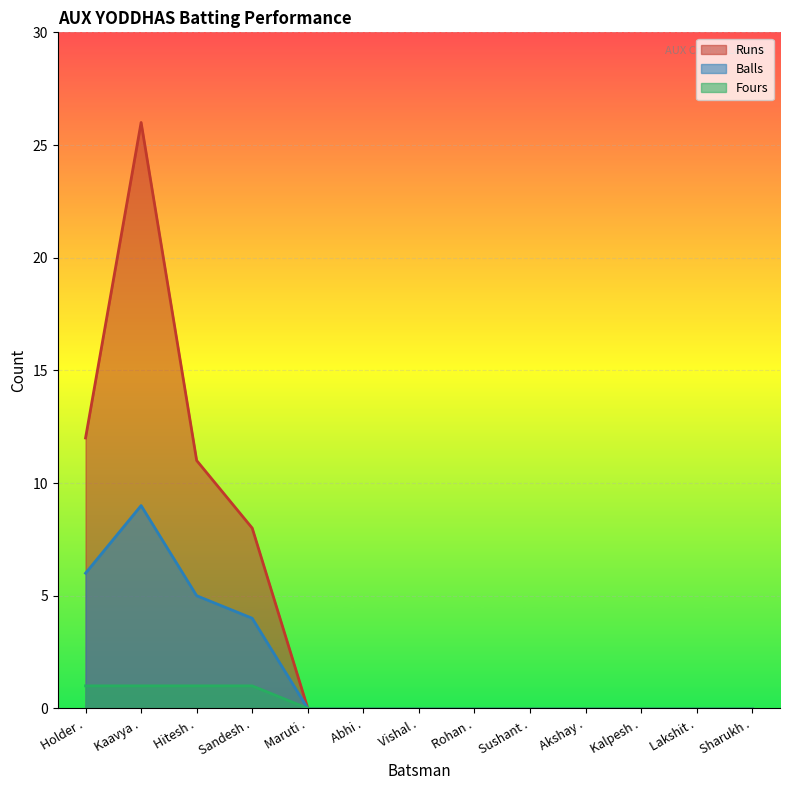

Count the number of categories in the chart.

13